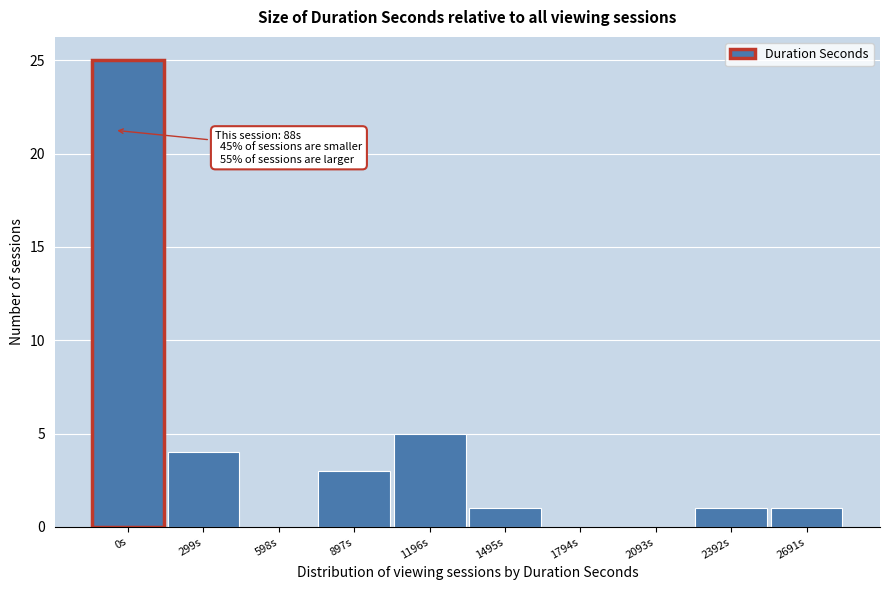

Reading left to right, list all the values displayed in this chart.

0s=25	299s=4	598s=0	897s=3	1196s=5	1495s=1	1794s=0	2093s=0	2392s=1	2691s=1